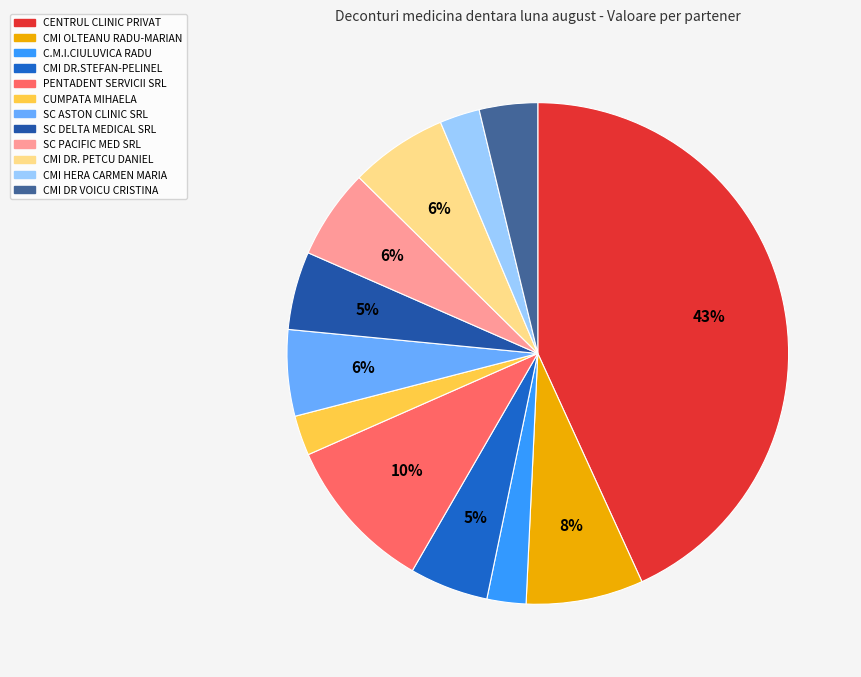

Is it true that C.M.I.CIULUVICA RADU is 9% of the pie?

False